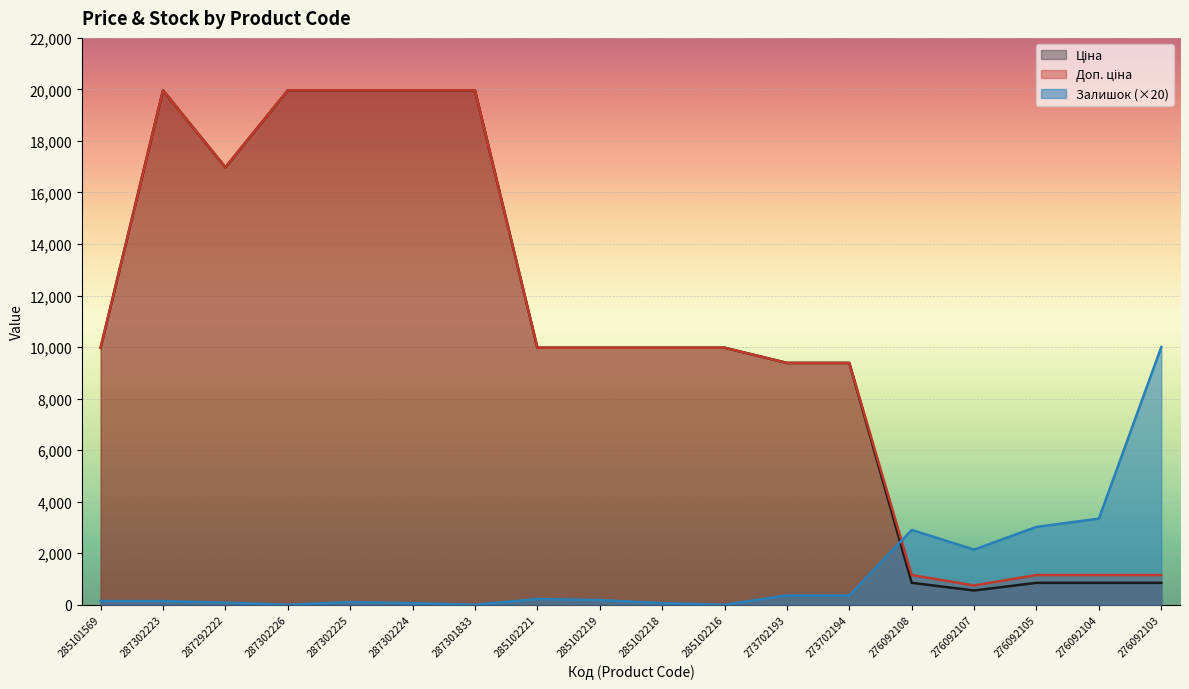

What is the sum of all Доп. ціна values?

190786.0